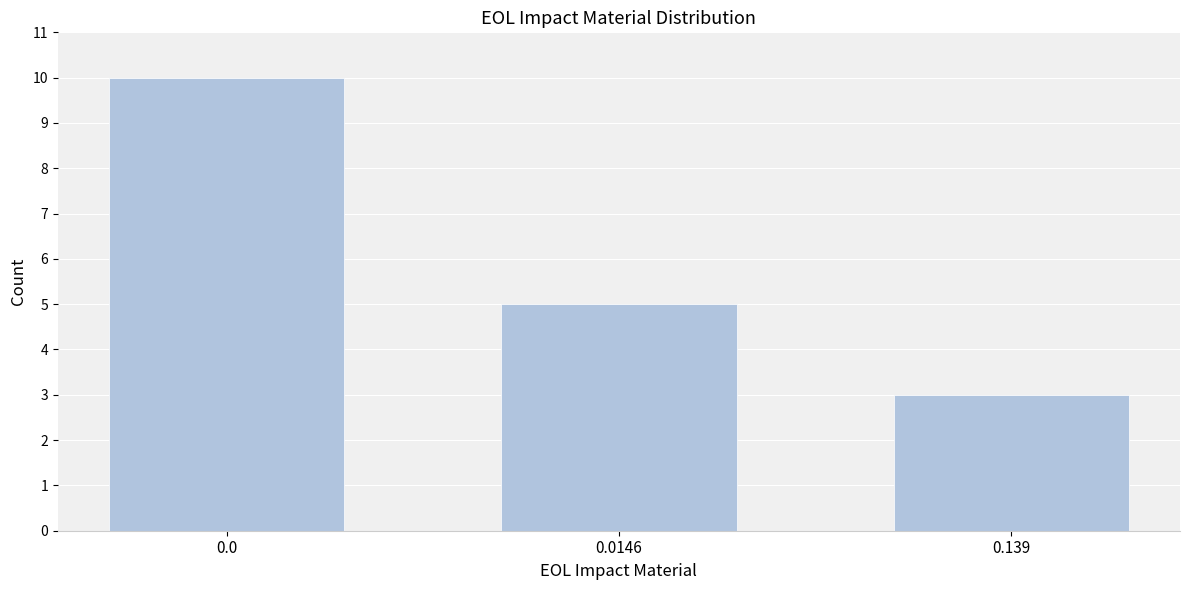

Reading left to right, transcribe all the data shown in this chart.

0.0=10	0.0146=5	0.139=3